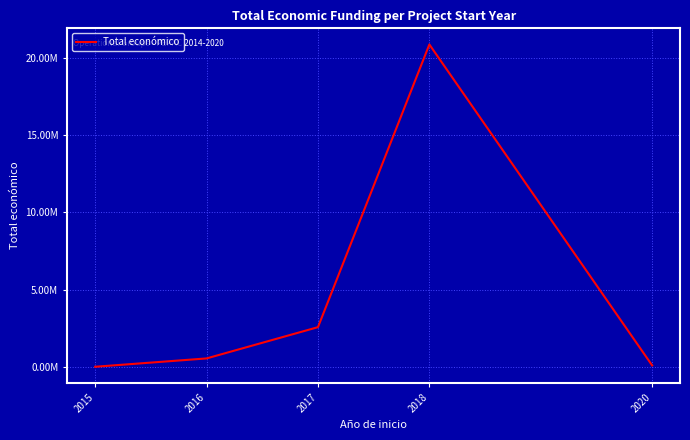

Does the chart display data point markers on the line(s)?

No